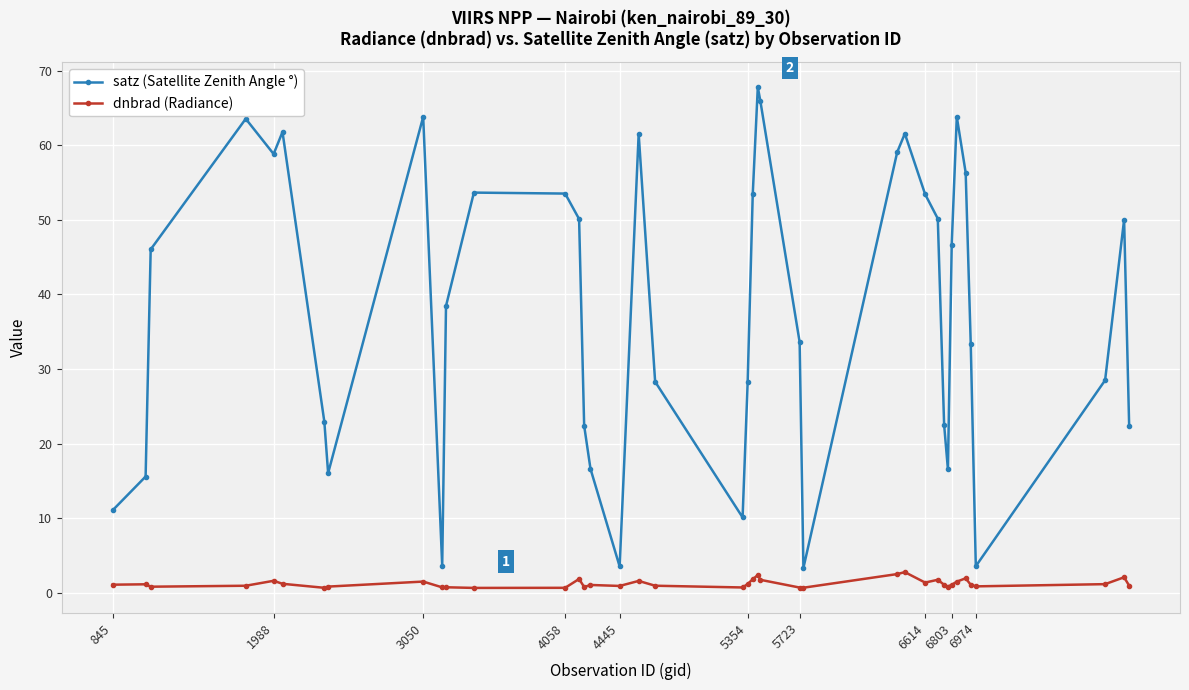

What is the maximum value shown in the chart?

67.8